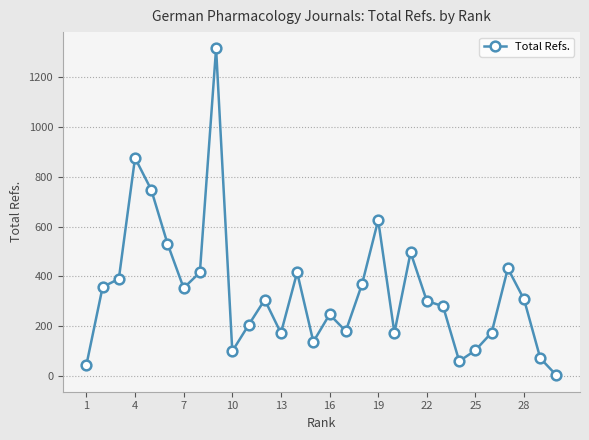

Does the chart have visible grid lines?

Yes